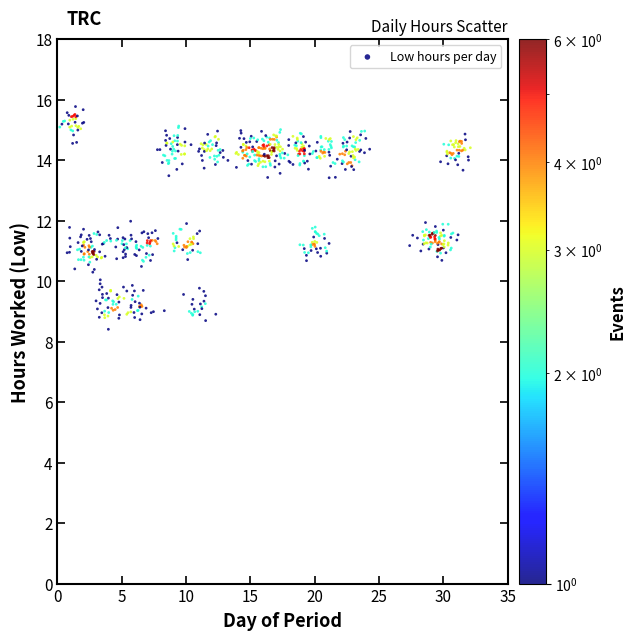

What is the range of Y values (max minus min)?

7.4